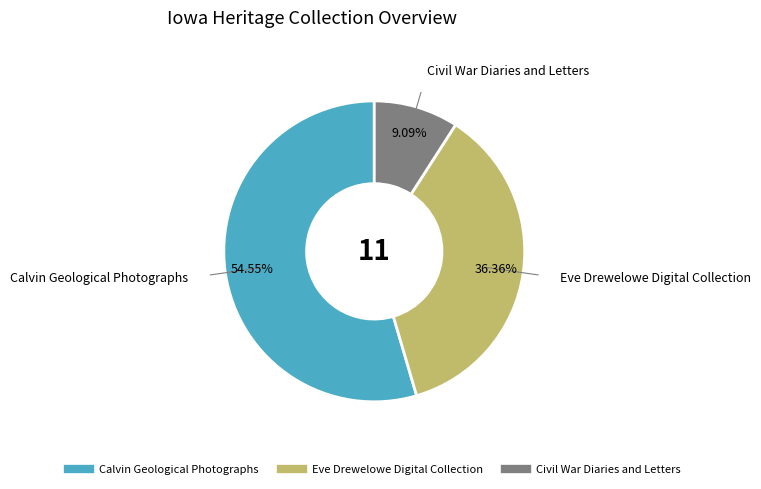

Is there any slice that represents more than half of the pie?

Yes